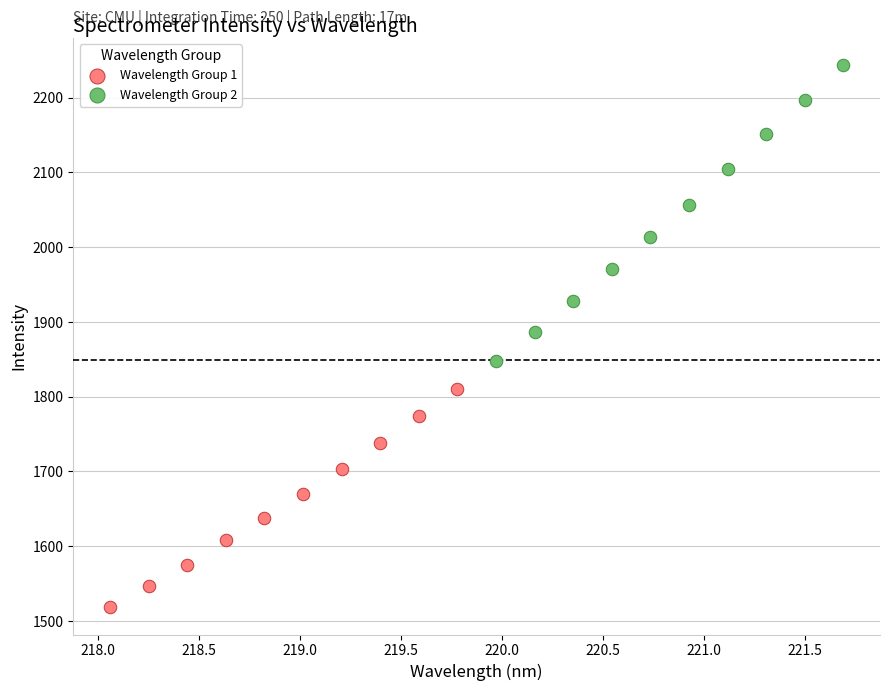

What are all the series names shown in the legend?

Wavelength Group 1, Wavelength Group 2